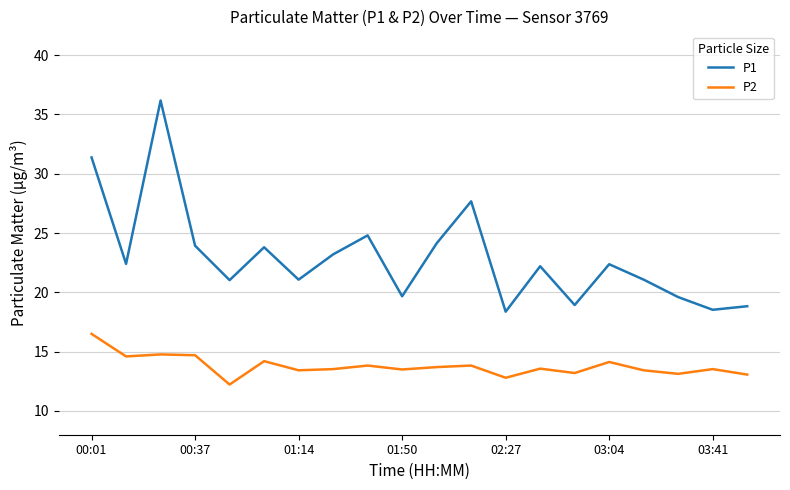

What are all the series names shown in the legend?

P1, P2